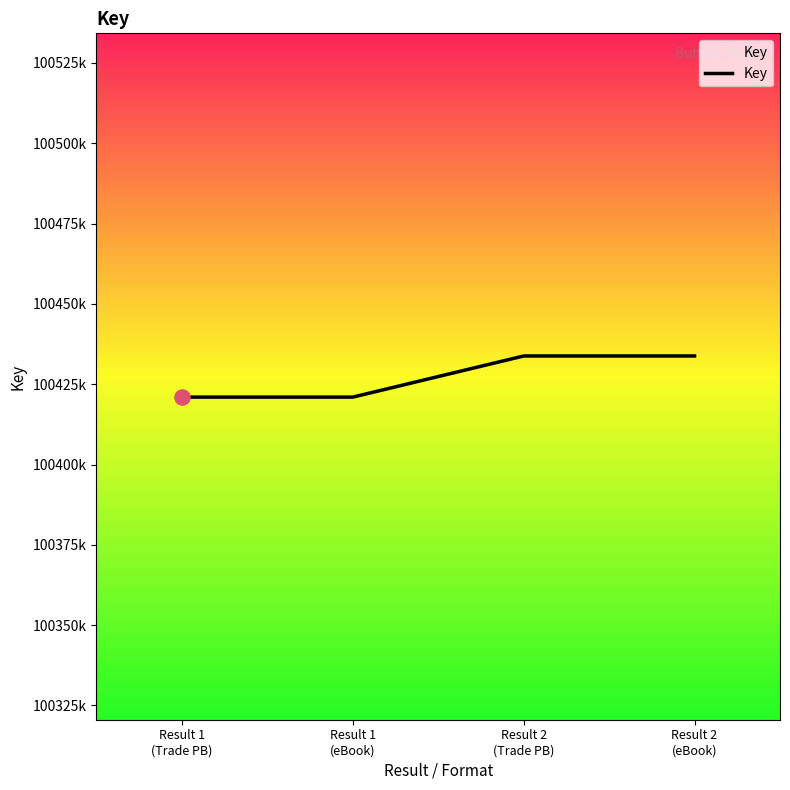

What is the ratio of the value at Result 1
(eBook) to the value at Result 2
(Trade PB)?

1.0